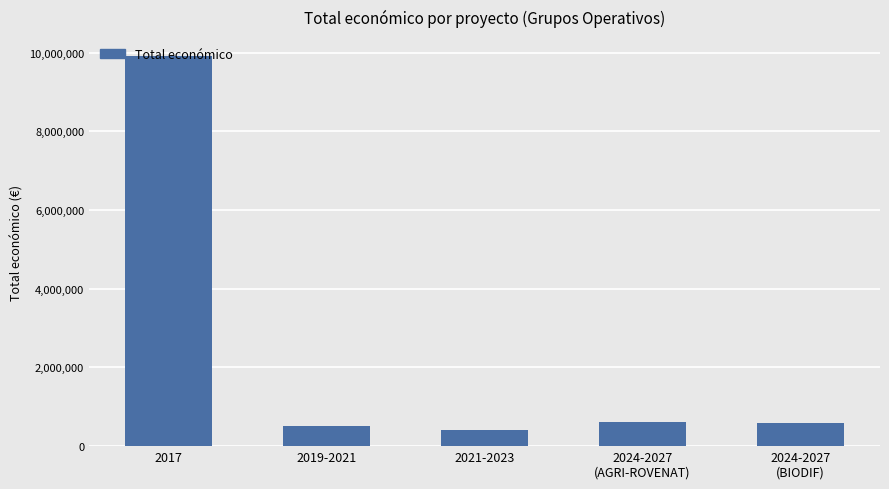

Are the bars grouped side by side (vs. stacked)?

No